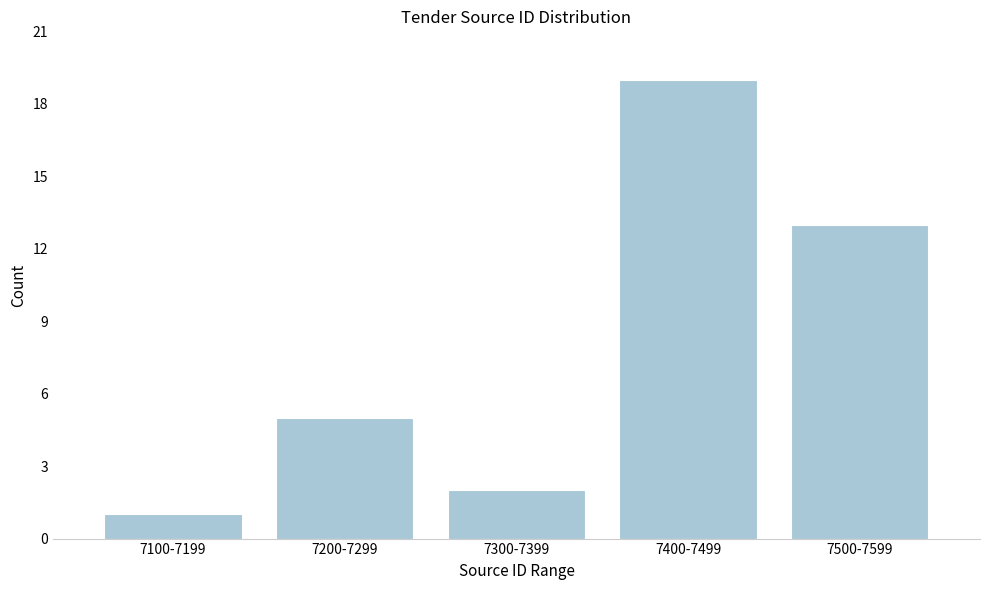

Reading left to right, transcribe all the data shown in this chart.

1	5	2	19	13